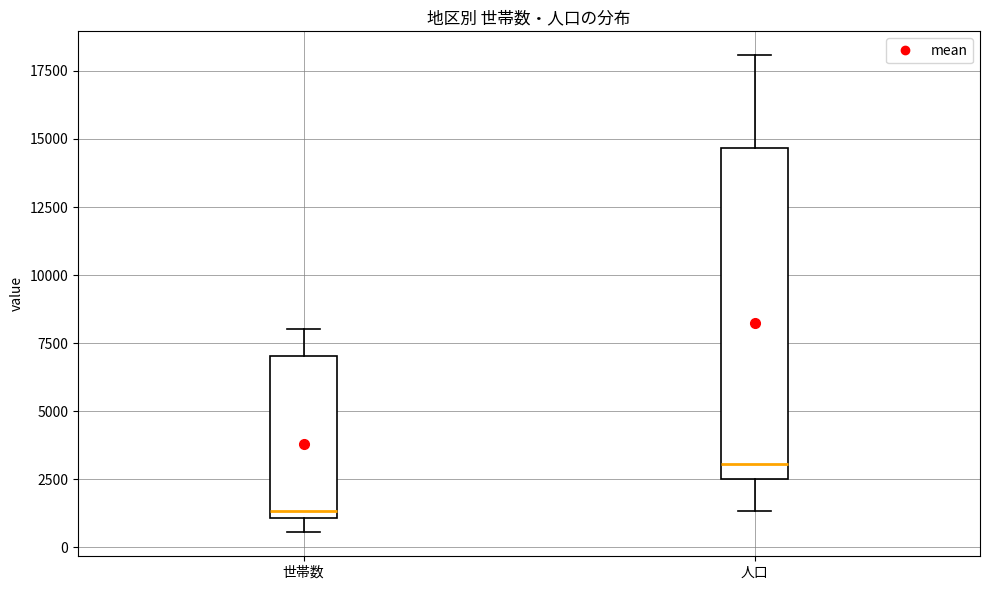

Reading left to right, transcribe this box plot: for each box, give where its median line is, the range the box spans, and where its two whiskers end, as read against the y-axis. The values are not printed on the chart, so give them approximately, as read against the axis.

世帯数: median 1500, box 1000 to 7000, whiskers 500 to 8000
人口: median 3000, box 2500 to 14500, whiskers 1500 to 18000